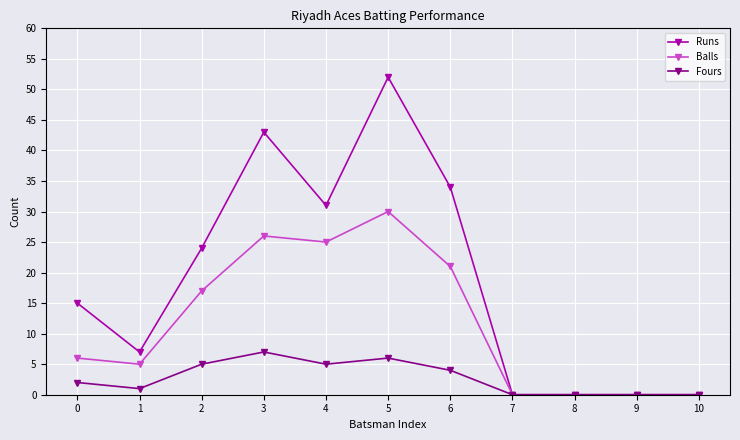

At which category does Fours reach its first local peak?

3